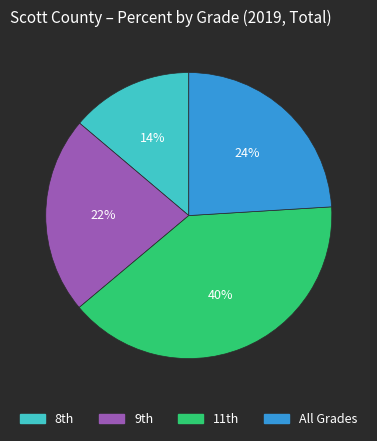

To the nearest percent, what is the difference between the largest and smallest slice percentages?

26%